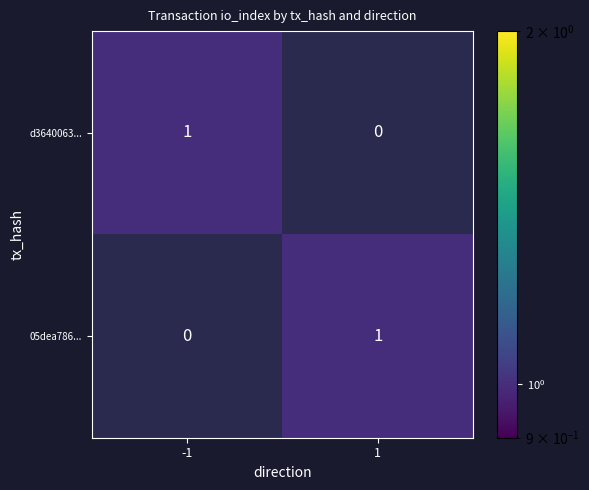

The value of 05dea786... at -1 is -1. True or false?

False